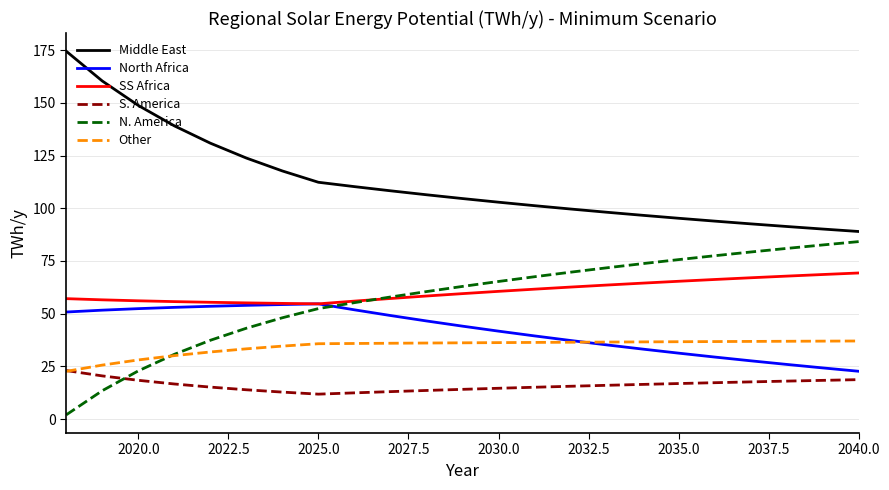

List the series in order of their peak value, lowest first.

S. America, Other, North Africa, SS Africa, N. America, Middle East